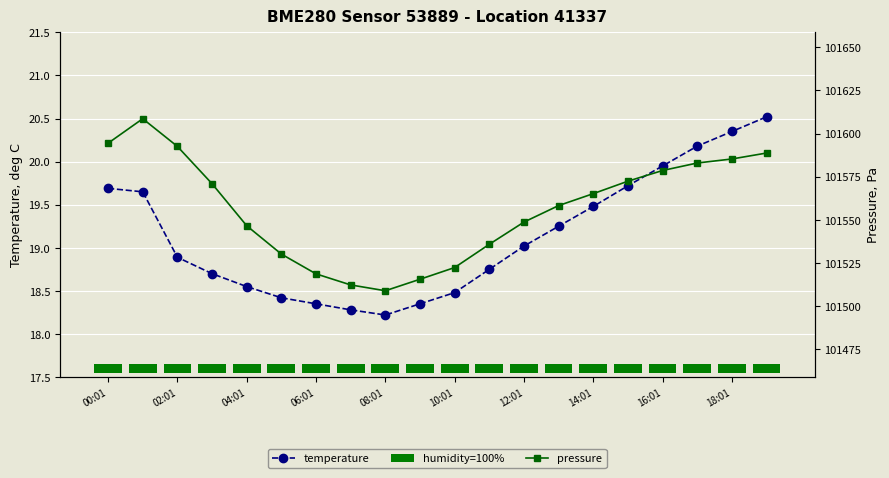

What is the total value across all series at 00:01?

101614.2